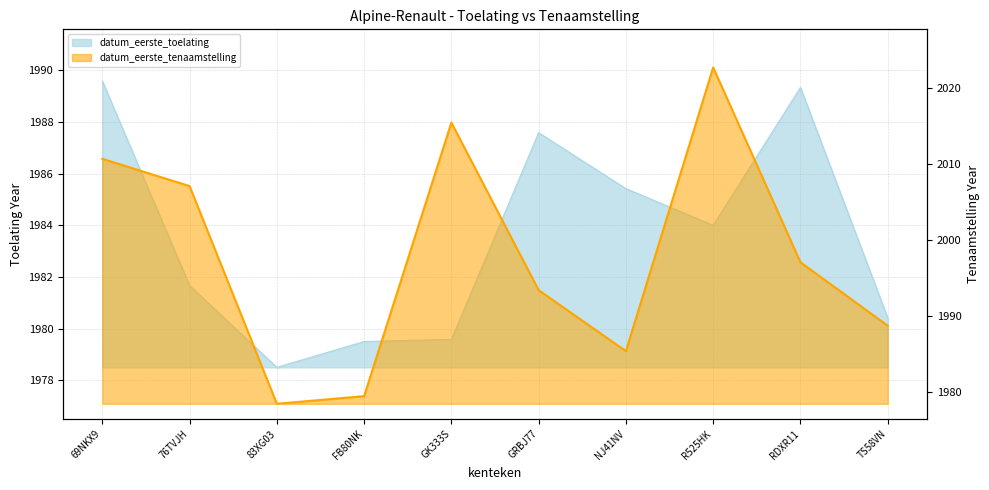

At how many categories does at least one series exceed 1998?

4